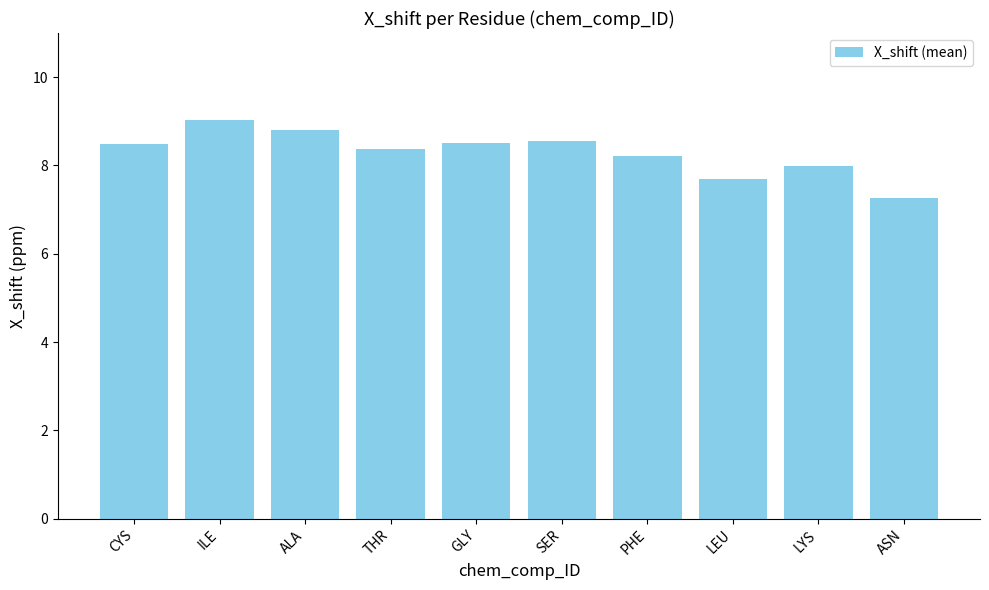

Read the value at ILE.

9.0